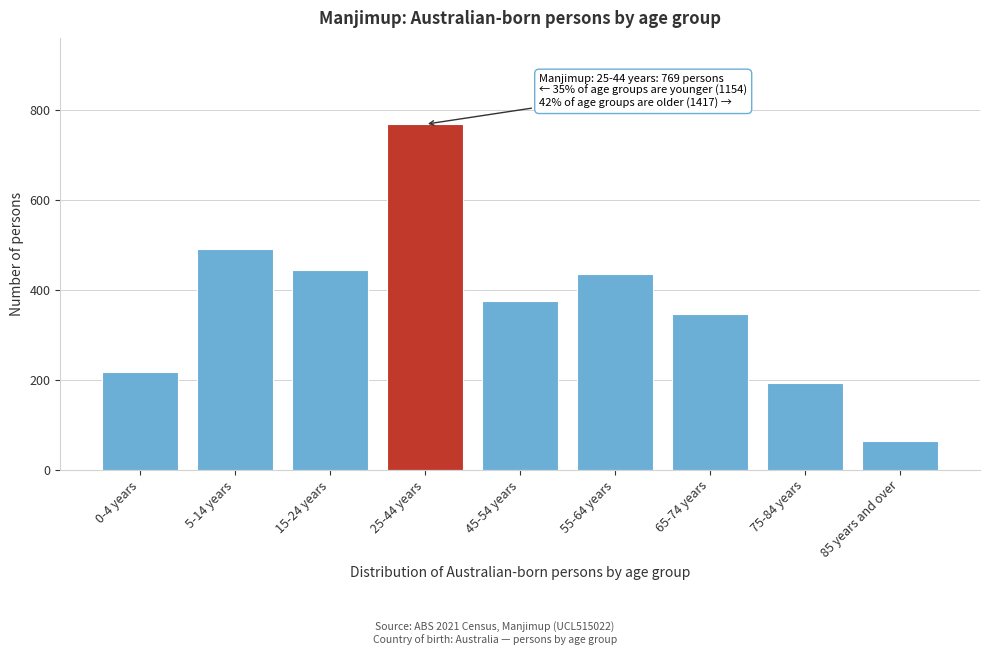

Reading left to right, list all the values displayed in this chart.

0-4 years=218	5-14 years=491	15-24 years=445	25-44 years=769	45-54 years=375	55-64 years=436	65-74 years=347	75-84 years=194	85 years and over=65